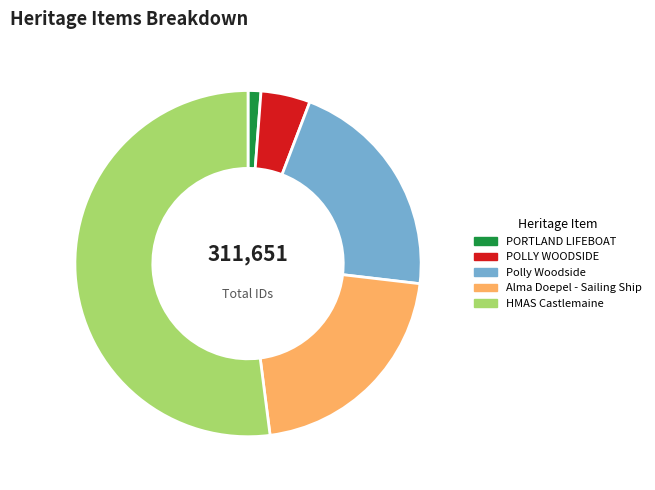

Does Polly Woodside represent more than half of the total?

No